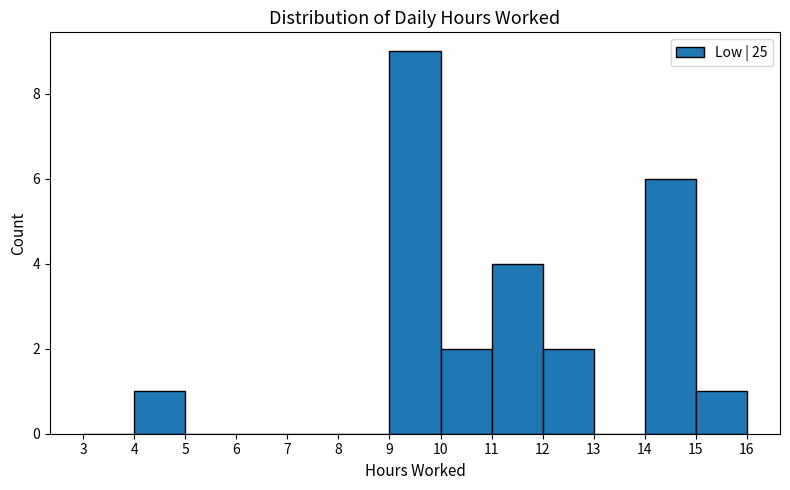

How tall is the bar that spans 14 to 15 on the x-axis? The values are not printed on the chart, so give them approximately, as read against the axis.

6